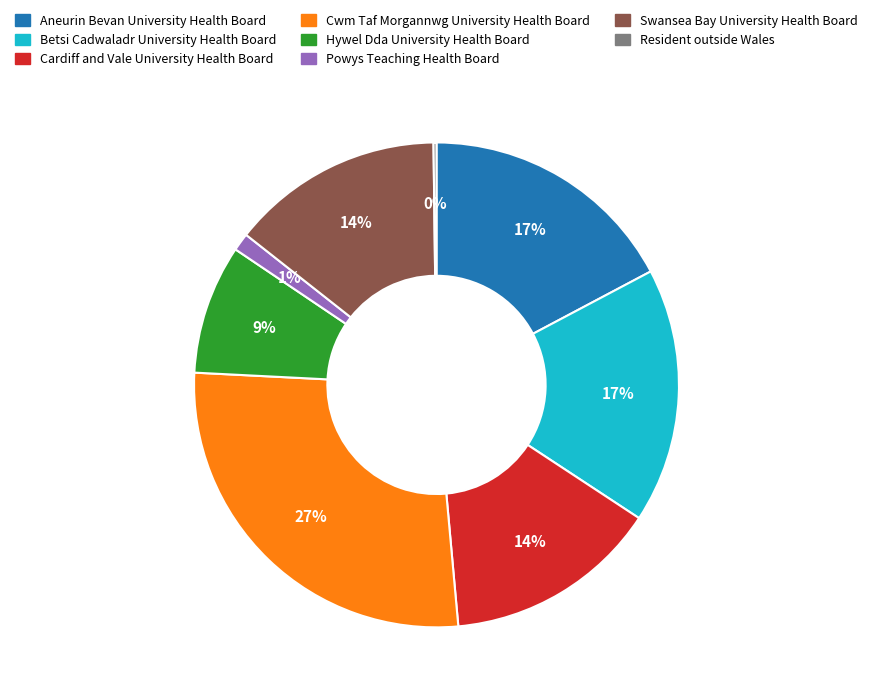

Which has a higher value, Aneurin Bevan University Health Board or Powys Teaching Health Board?

Aneurin Bevan University Health Board